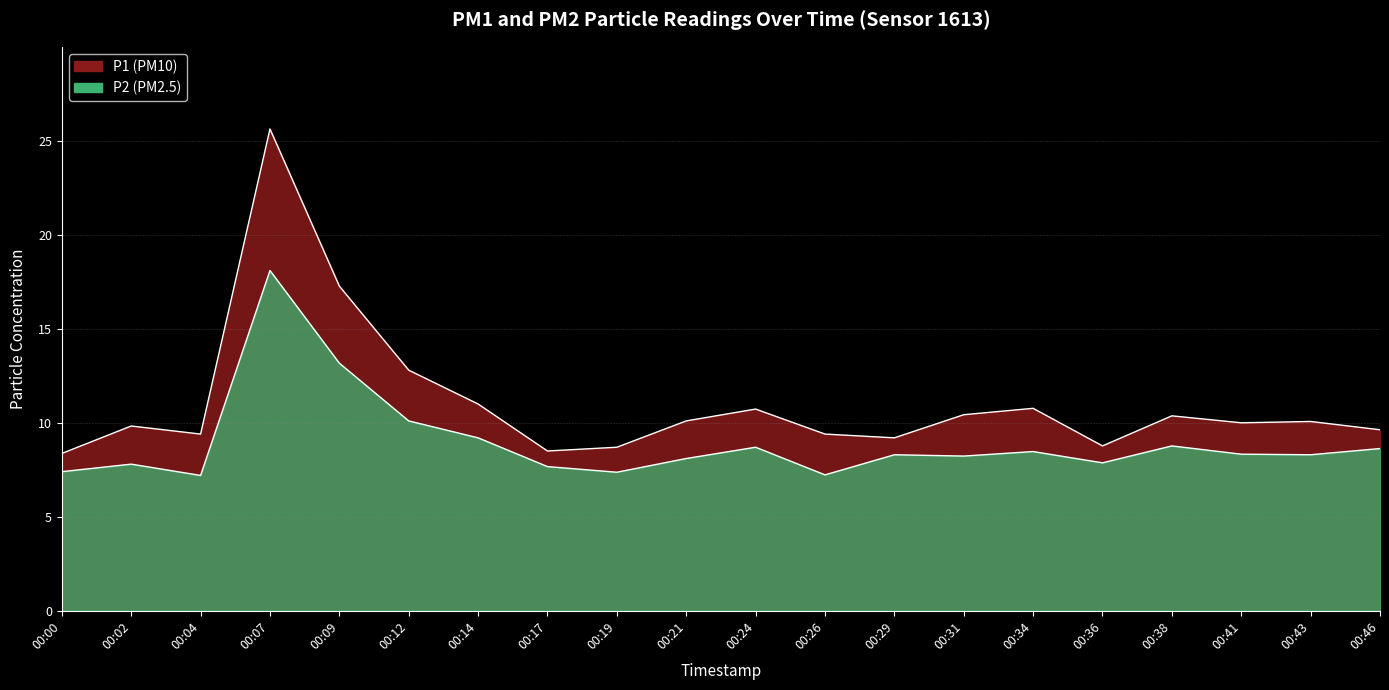

At how many categories does at least one series exceed 8?

20